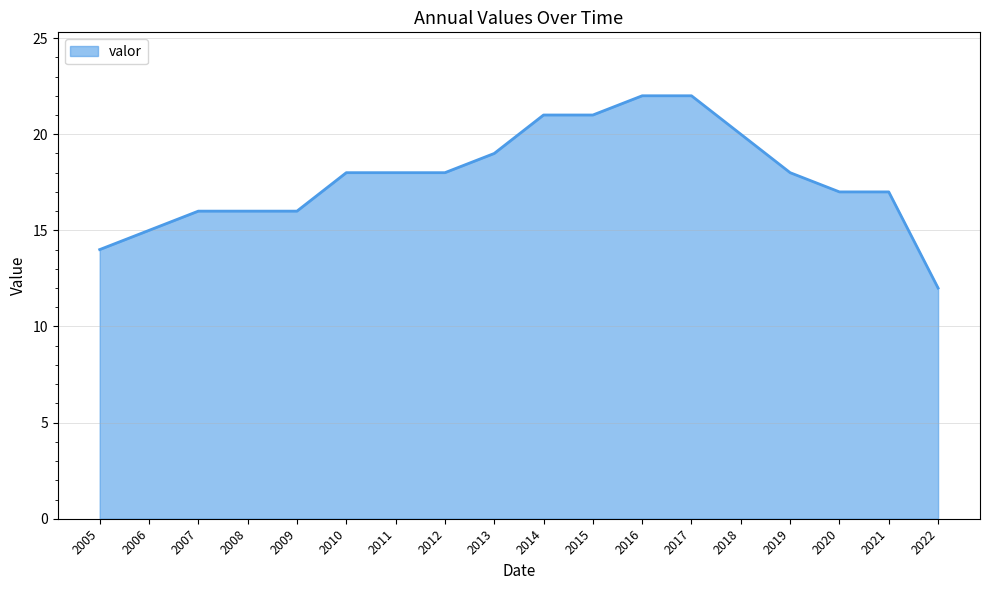

What is the difference between the maximum and minimum values?

10